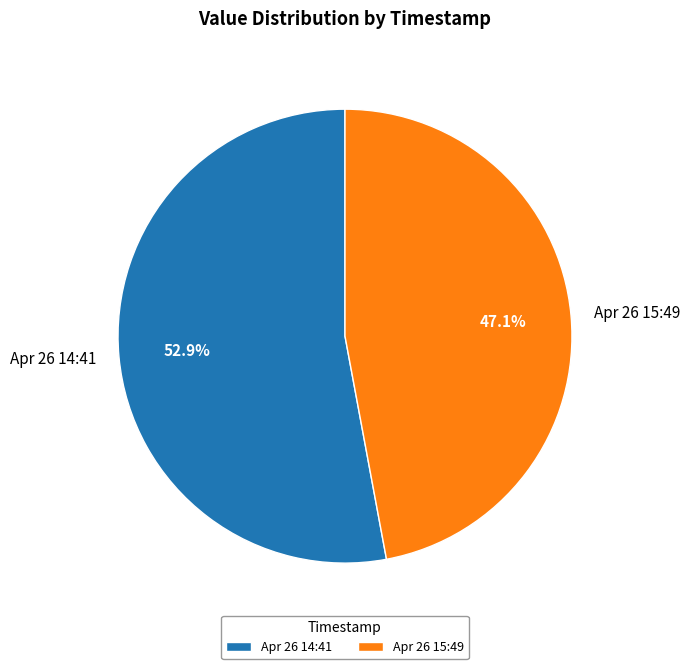

Between Apr 26 15:49 and Apr 26 14:41, which is larger?

Apr 26 14:41